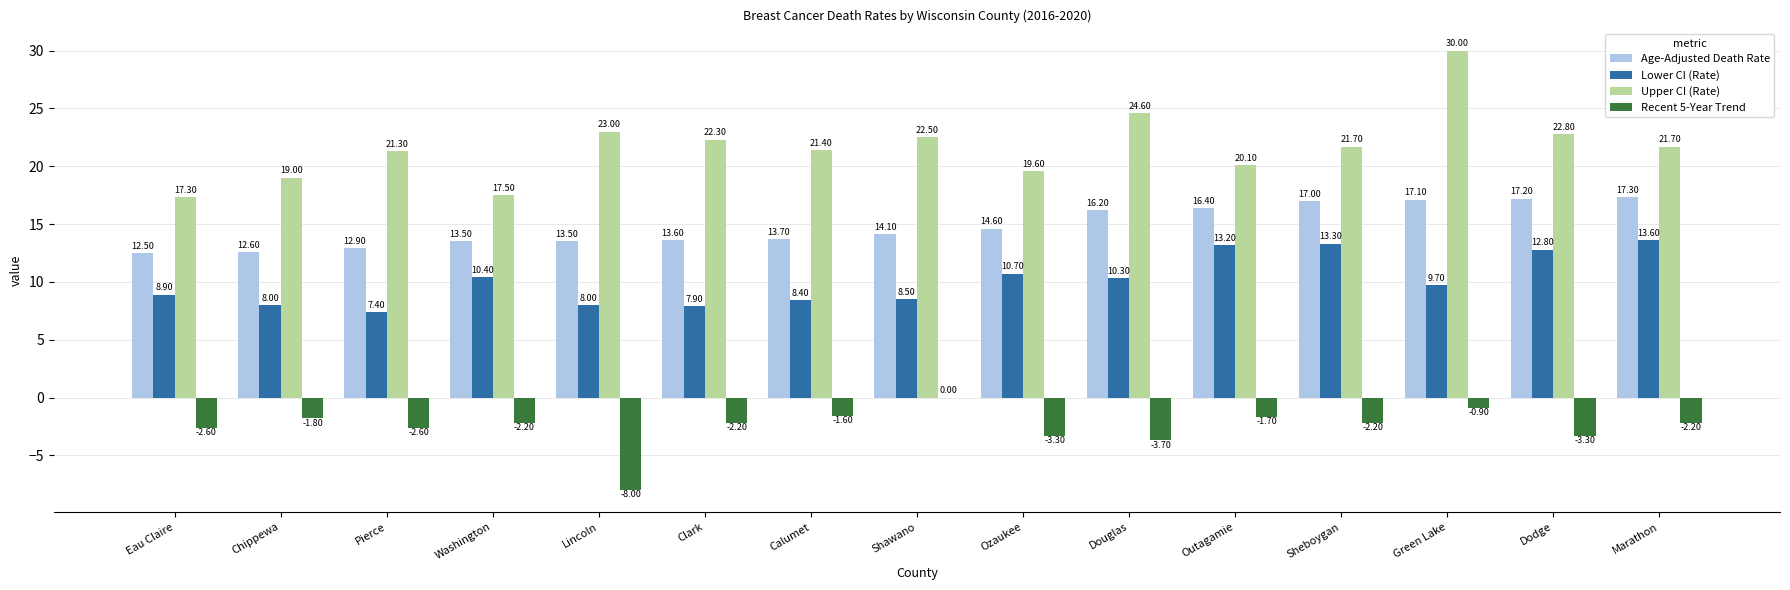

Are the bars horizontal?

No